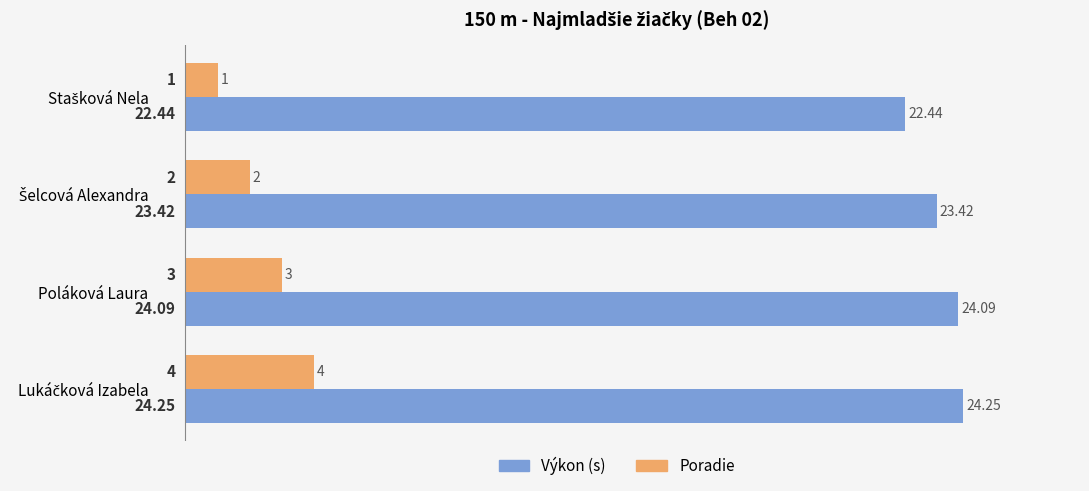

Count the number of categories in the chart.

4